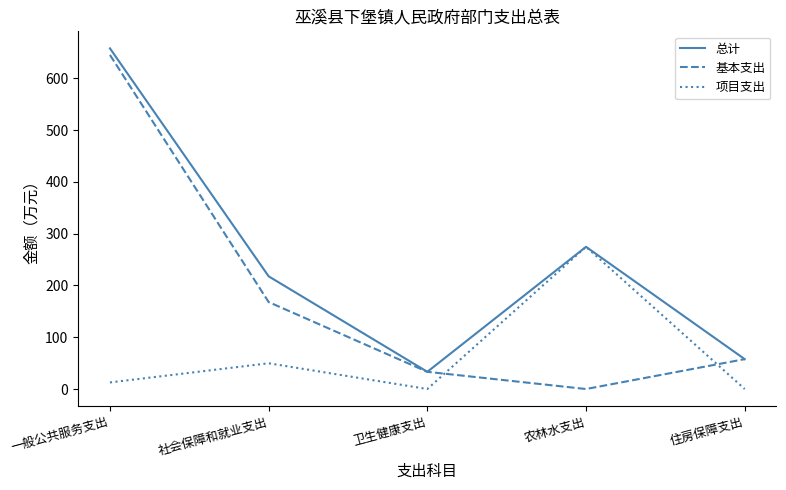

Does the chart have visible grid lines?

No